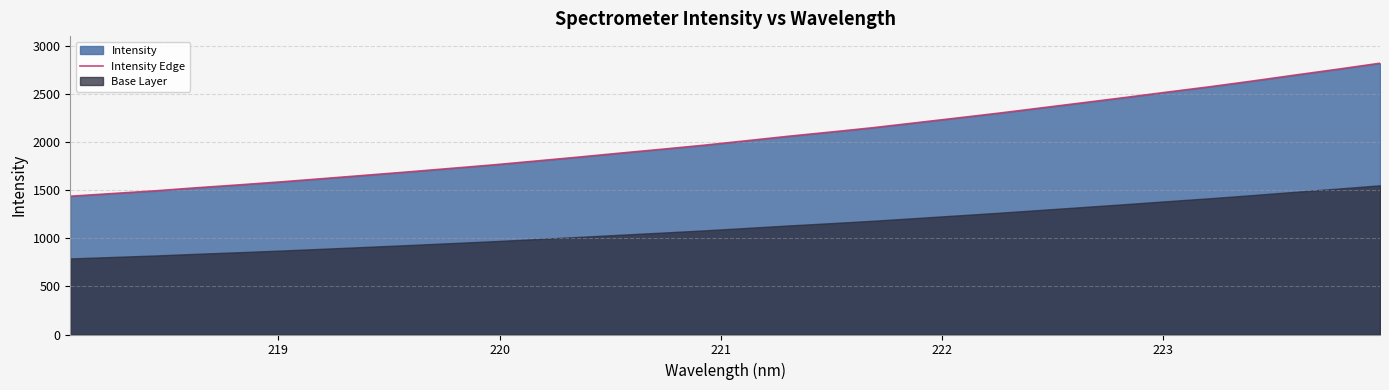

Reading right to left, extract all data points from this chart.

2822.6	2760.4	2700.2	2638.9	2579.7	2524.7	2468.3	2413.6	2359.2	2304.8	2253.6	2203.0	2152.2	2107.0	2063.3	2016.4	1970.0	1927.9	1887.1	1845.0	1804.7	1764.8	1728.5	1692.3	1657.5	1623.0	1588.9	1557.3	1527.2	1494.7	1466.8	1439.0